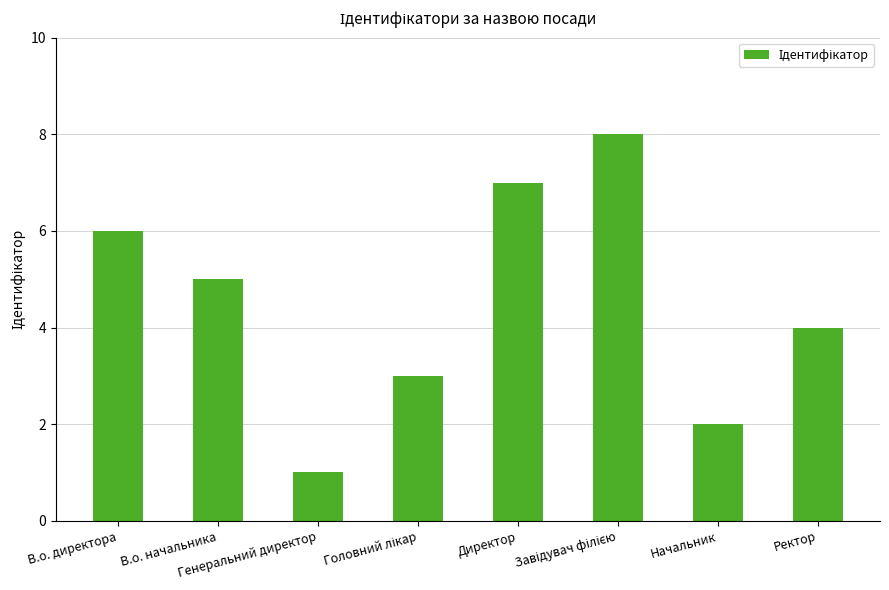

What is the difference between the maximum and second lowest values?

6